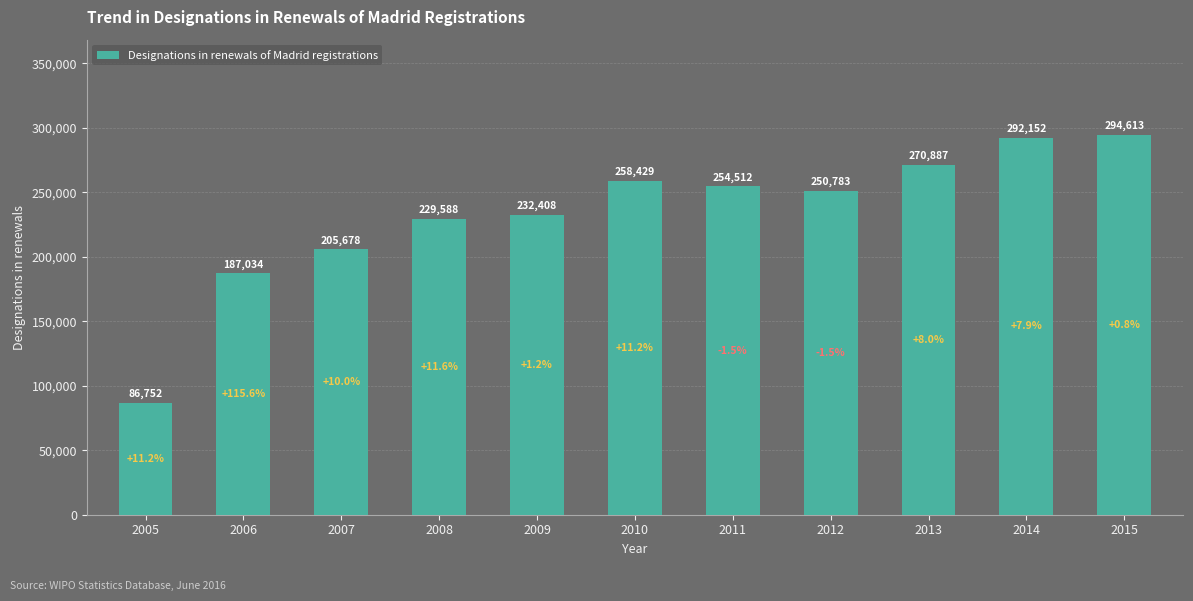

Count the number of categories in the chart.

11